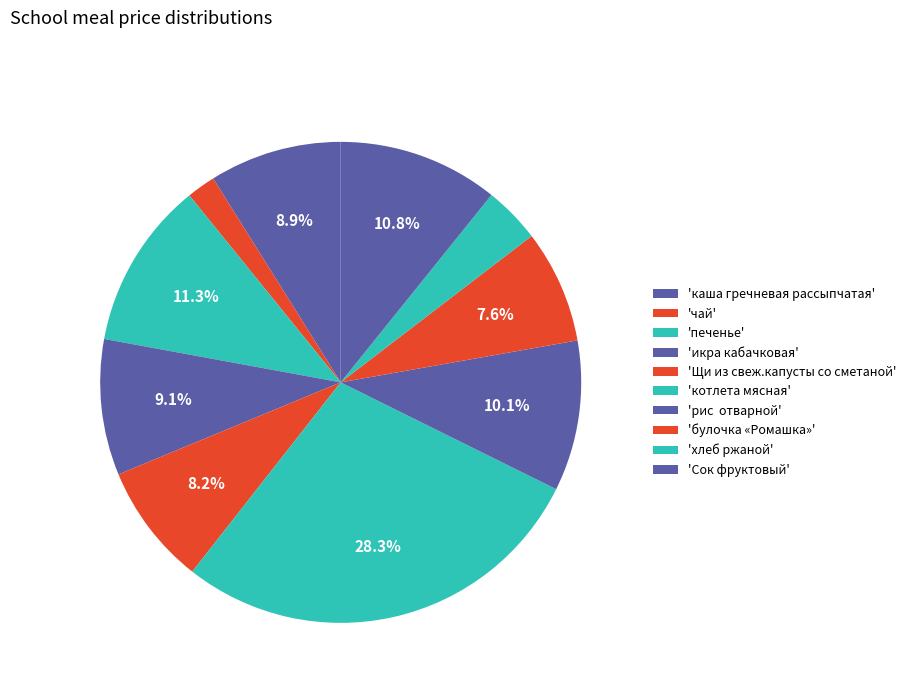

To the nearest percent, what is the average slice percentage?

10%